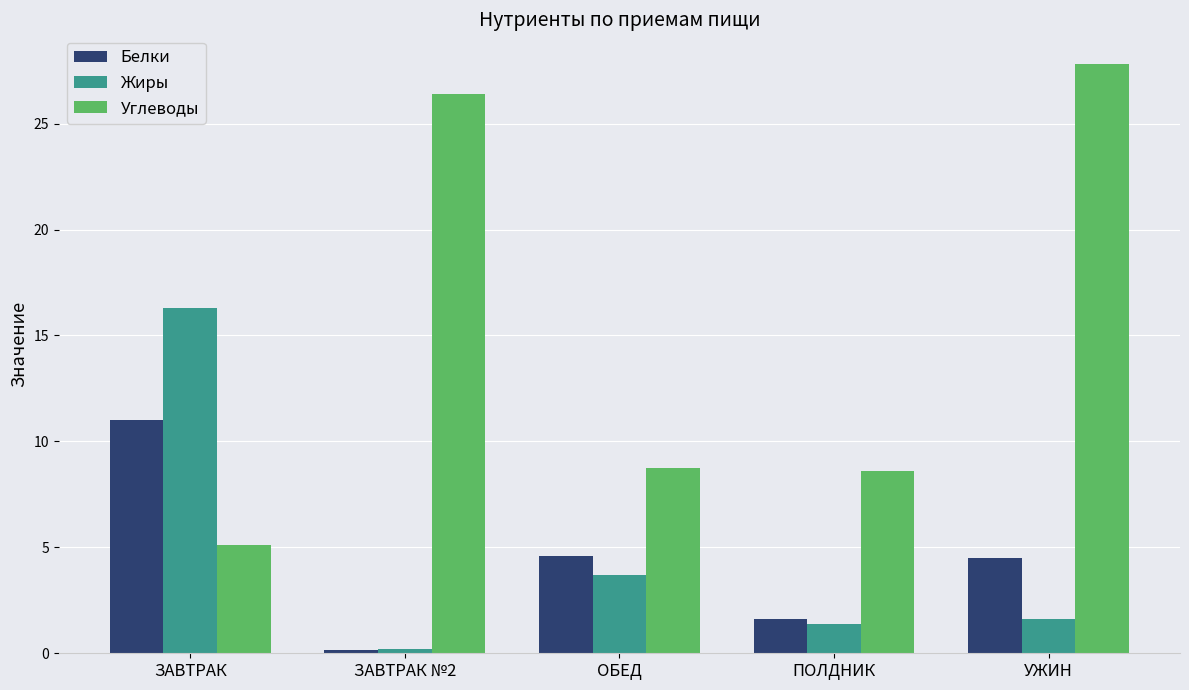

How many groups of bars are there?

5